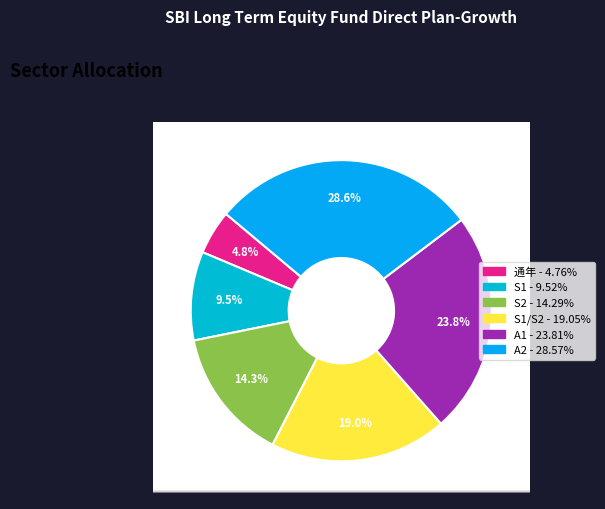

True or false: S1/S2 accounts for 19% of the total.

True